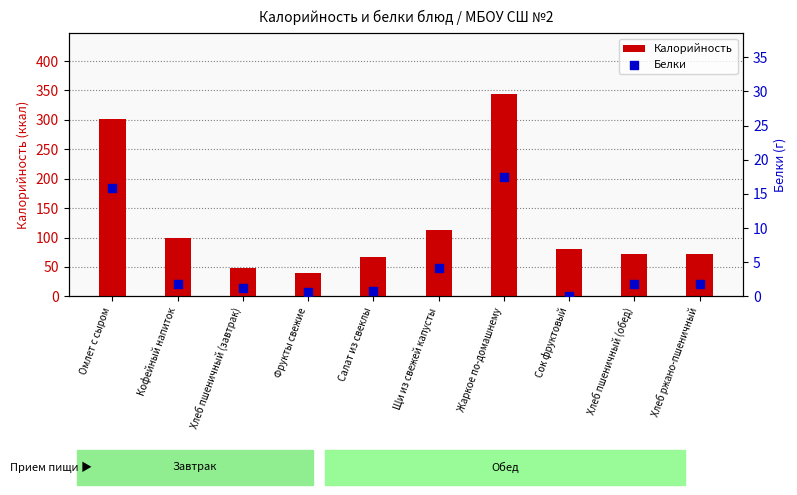

At how many categories does at least one series exceed 258?

2